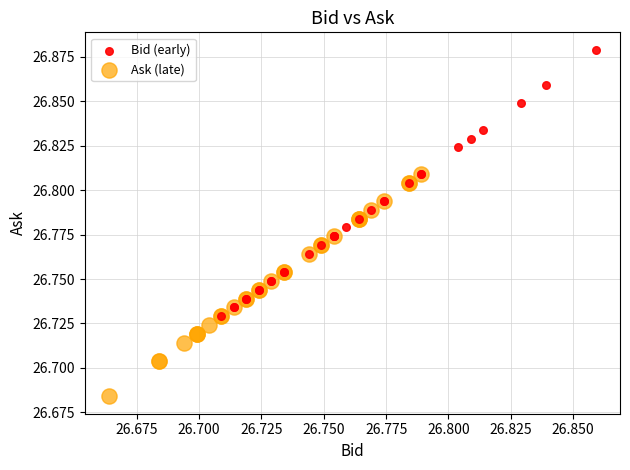

Which series reaches the minimum Y coordinate?

Ask (late)